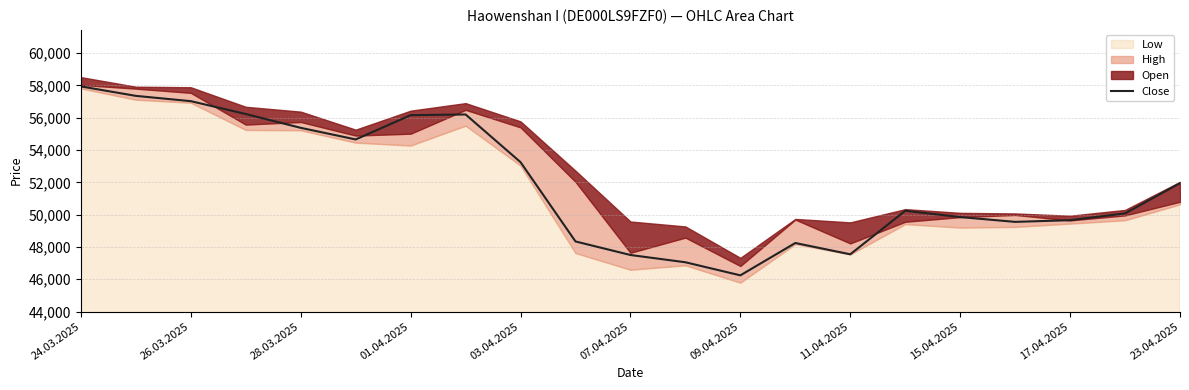

The Close series shows 11449 at 23.04.2025. True or false?

False